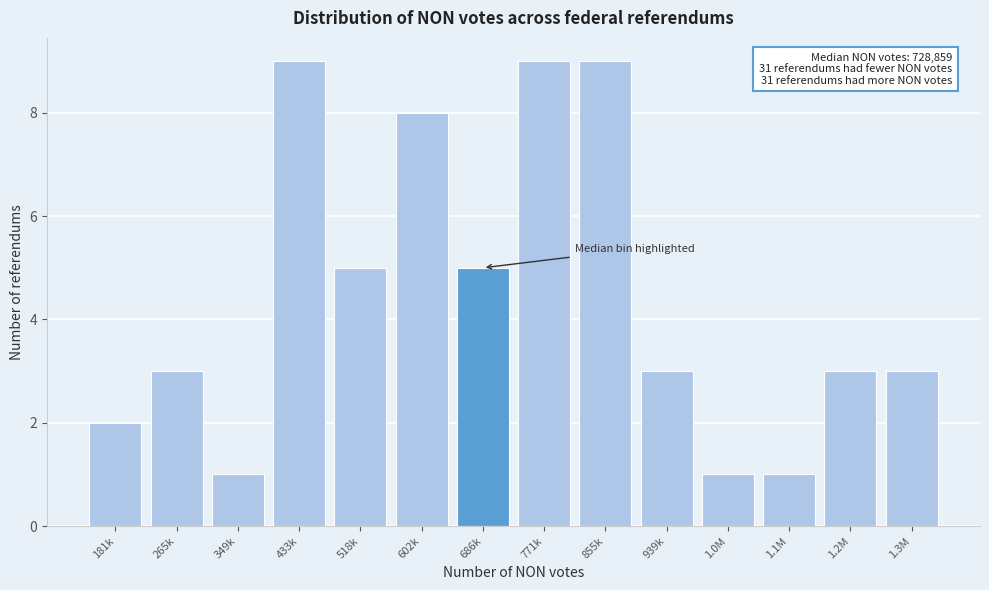

Reading left to right, what are all the values shown in this chart?

2	3	1	9	5	8	5	9	9	3	1	1	3	3